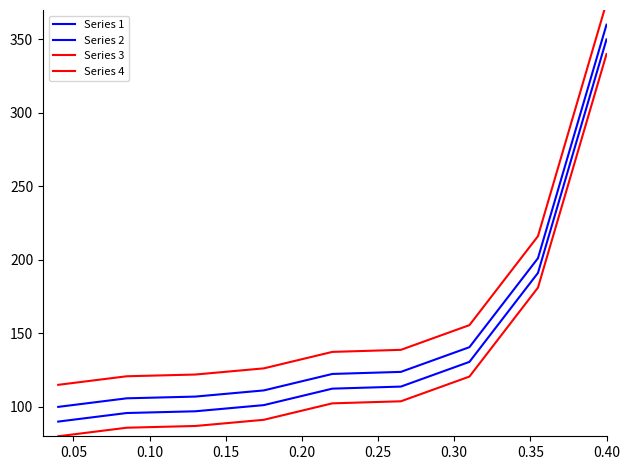

What is the value of the Series 3 point at the 7th from the left?

155.6